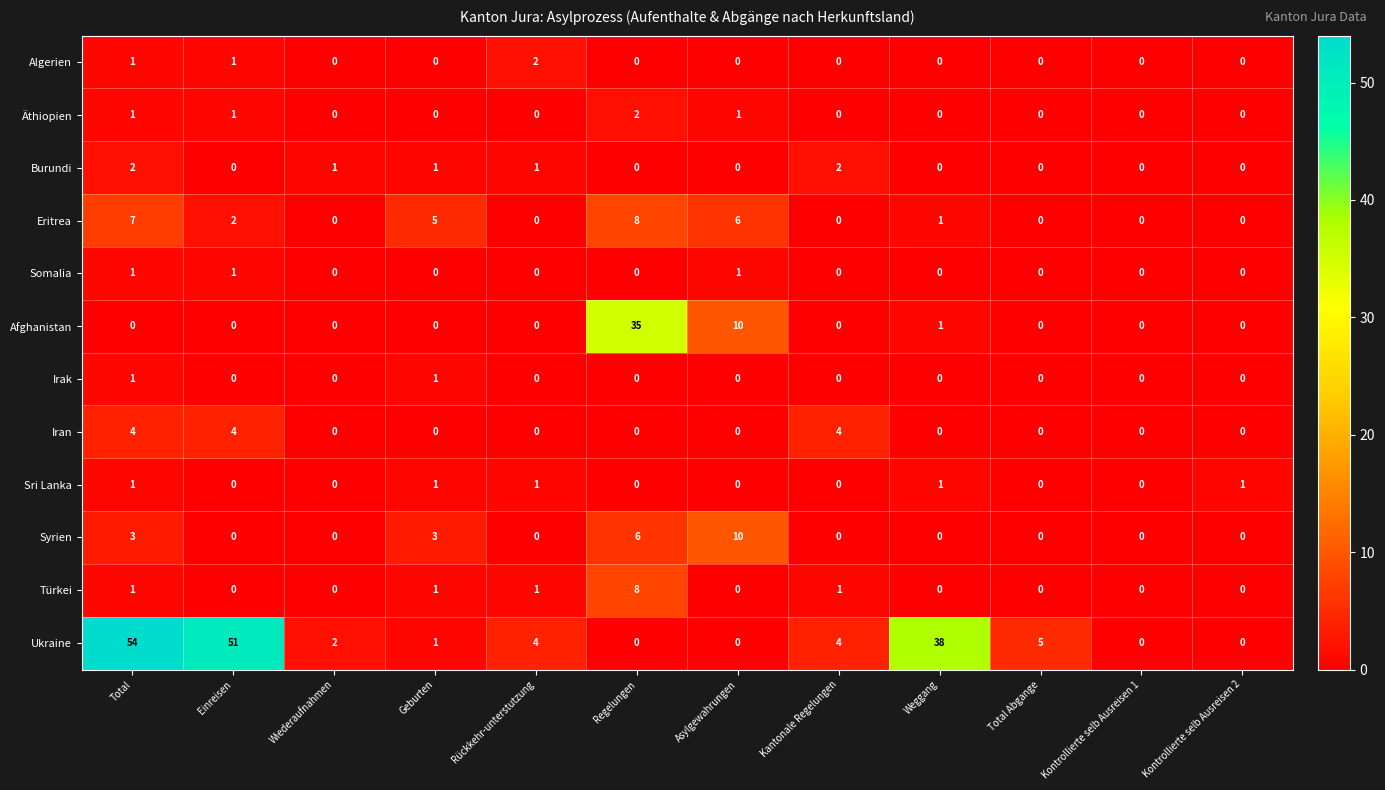

Which series has the largest range (max minus min)?

Ukraine